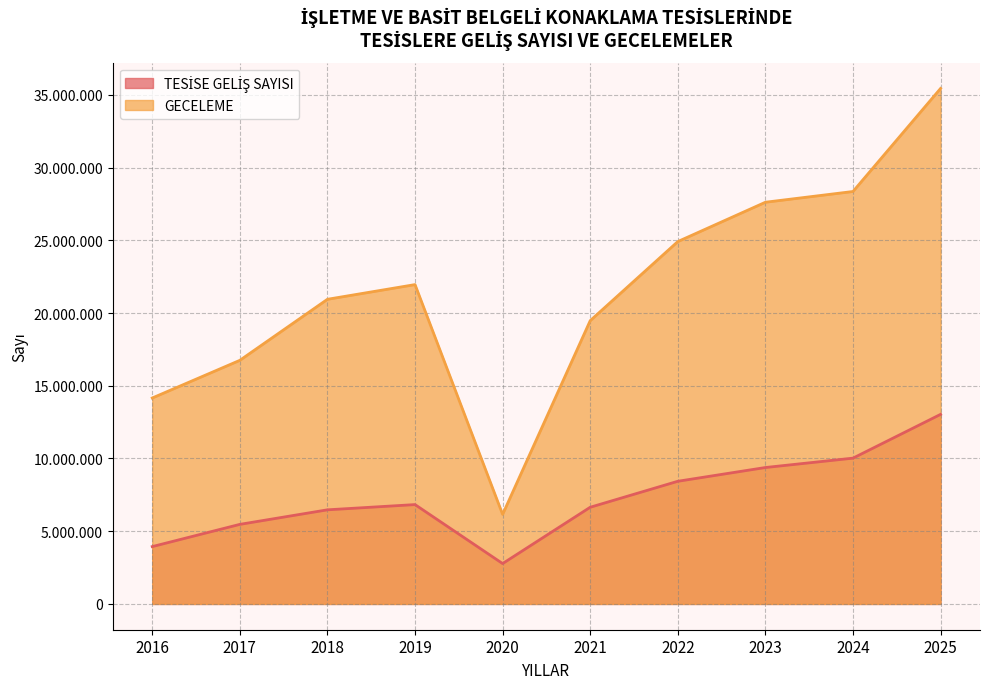

Between 2019 and 2020, which series saw the biggest shift?

GECELEME